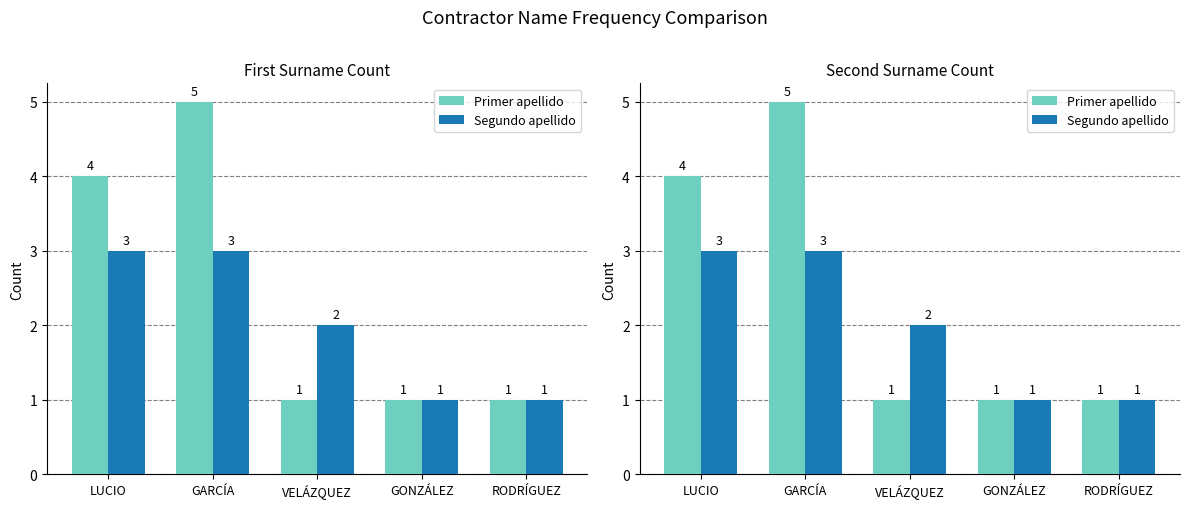

Does the chart contain stacked bars?

No